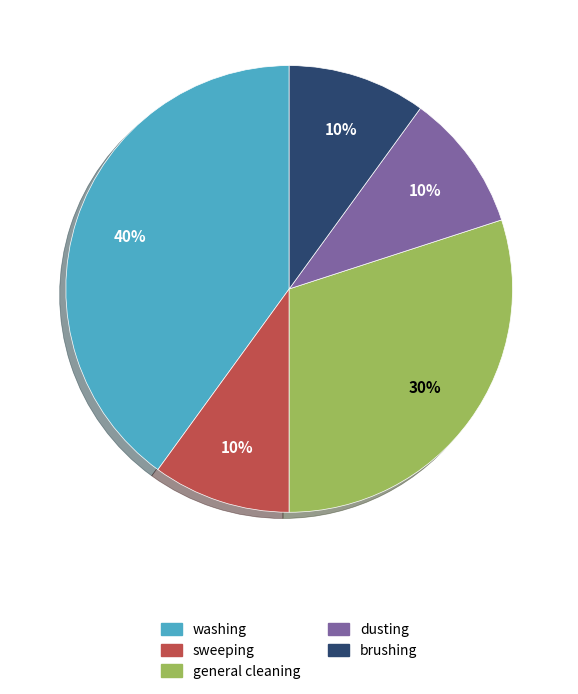

Combined, do sweeping and general cleaning account for over 50%?

No